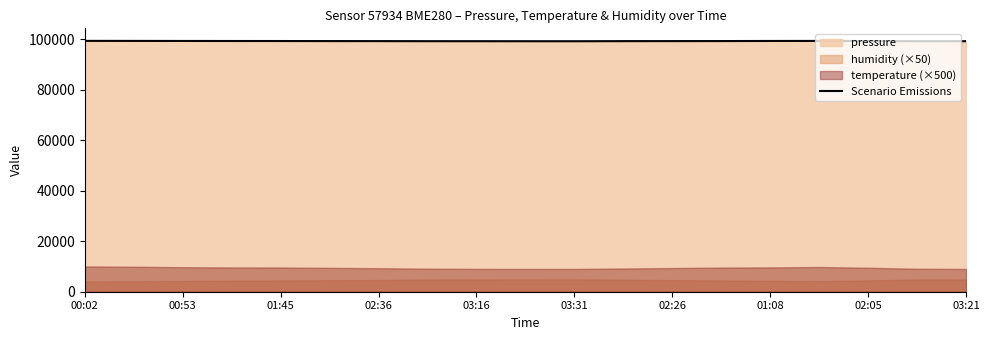

At which category does the chart reach its peak across all series?

00:02